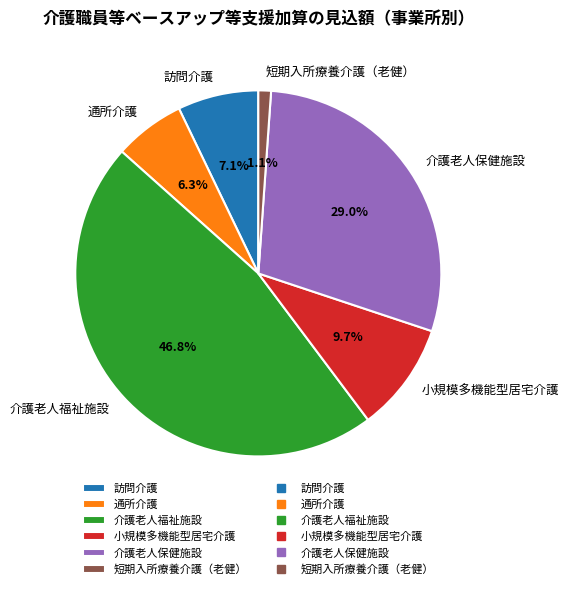

Does 介護老人保健施設 represent more than half of the total?

No